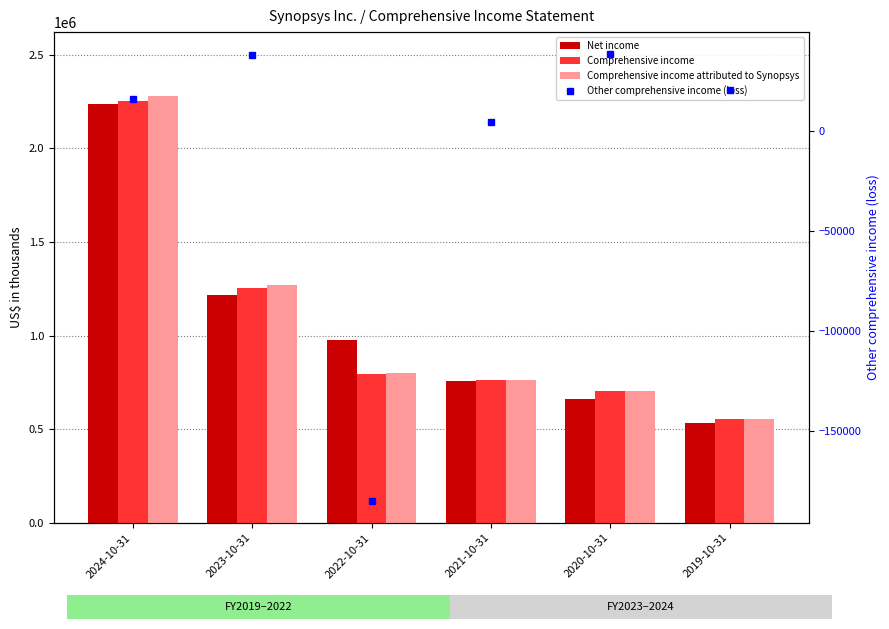

How many data points in Comprehensive income are less than 793763?

3